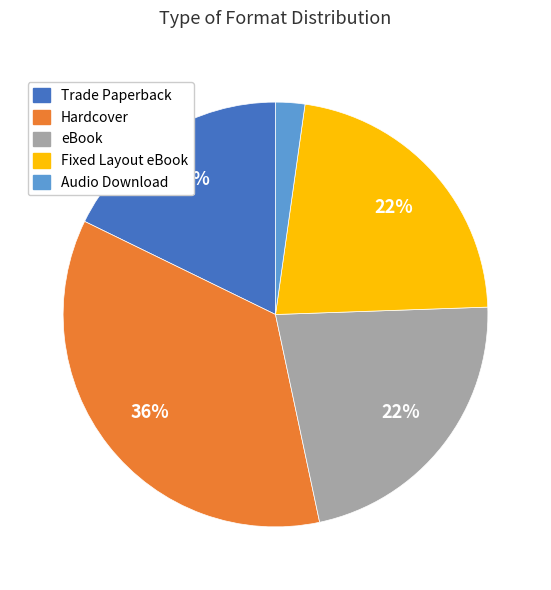

What is the smallest slice in the pie chart?

Audio Download